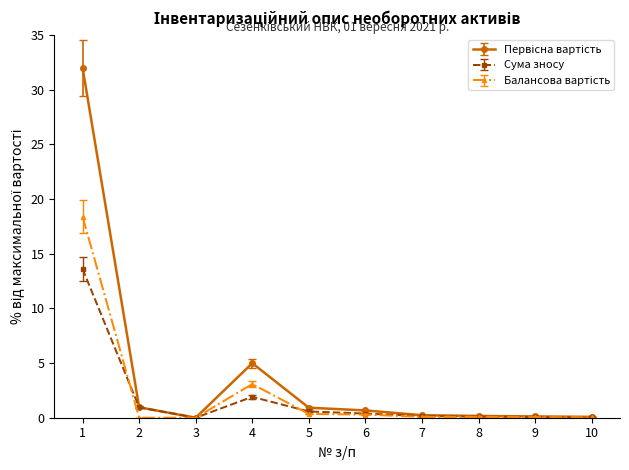

What is the total value across all series at 2?

1.9